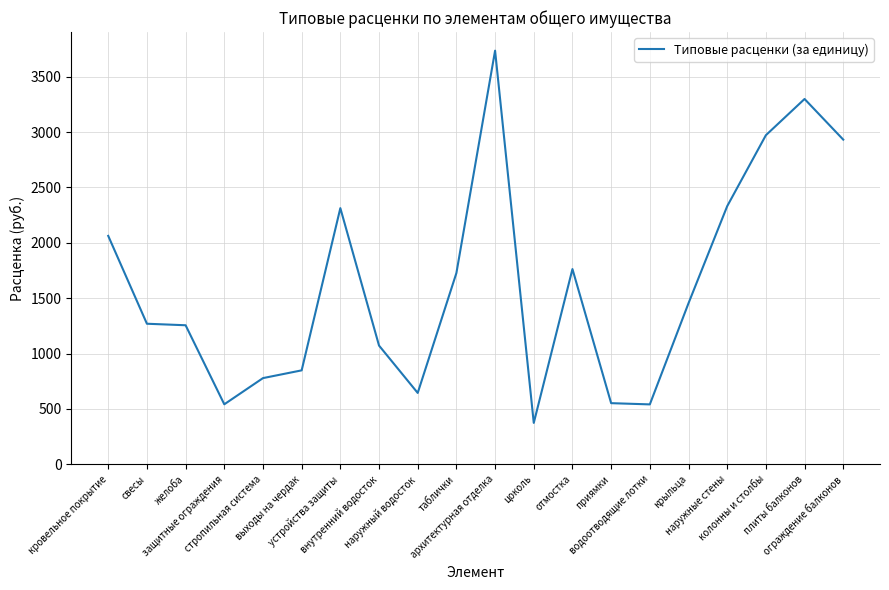

What is the minimum value shown in the chart?

374.2